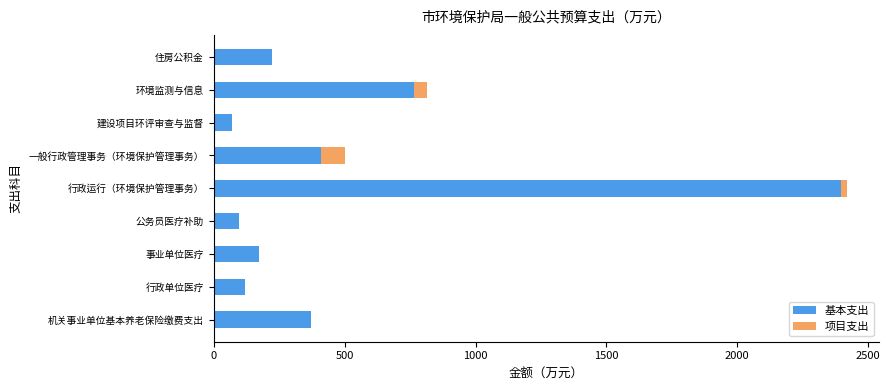

At which label is 基本支出 closest to 1232?

环境监测与信息